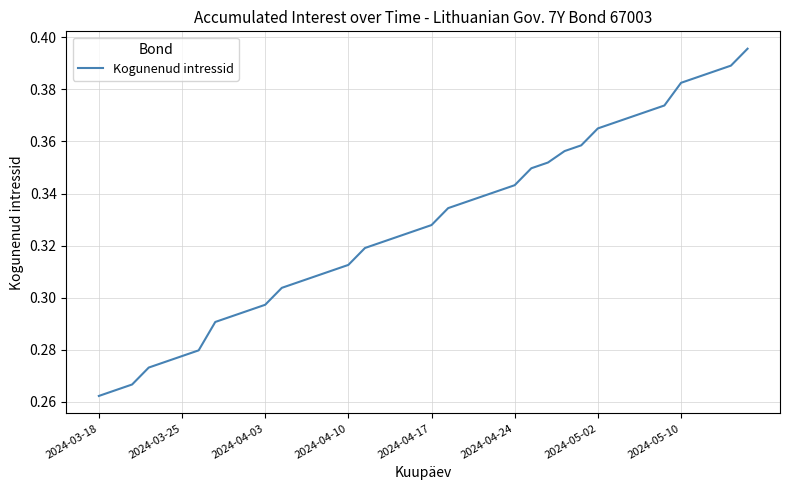

What is the value of the 21st point from the left?

0.3